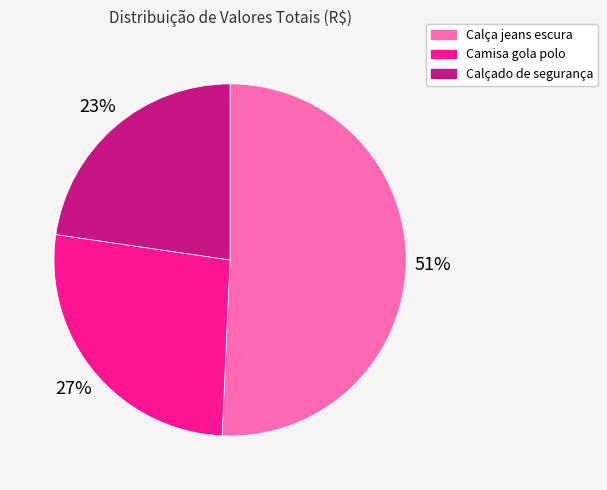

How many slices are in this pie chart?

3